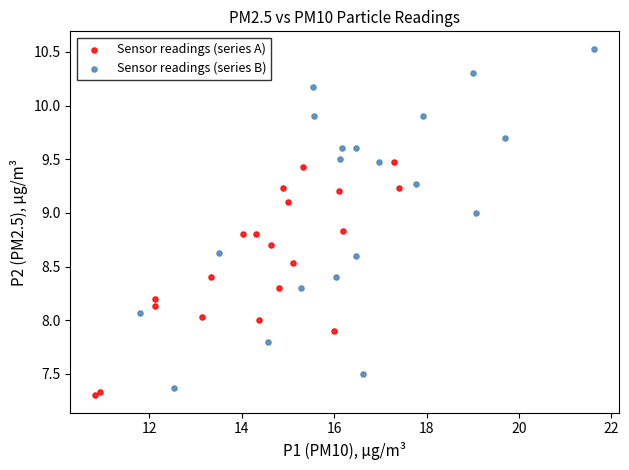

Which series contains the highest Y value?

Sensor readings (series B)